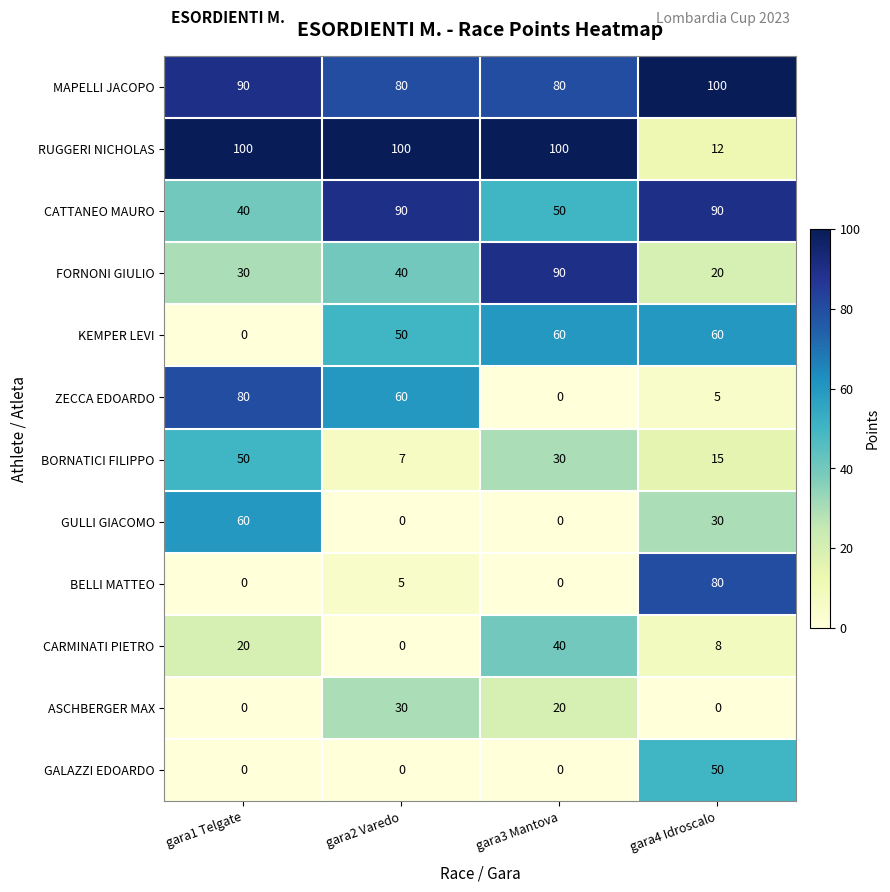

How many MAPELLI JACOPO values are between 80 and 100?

4